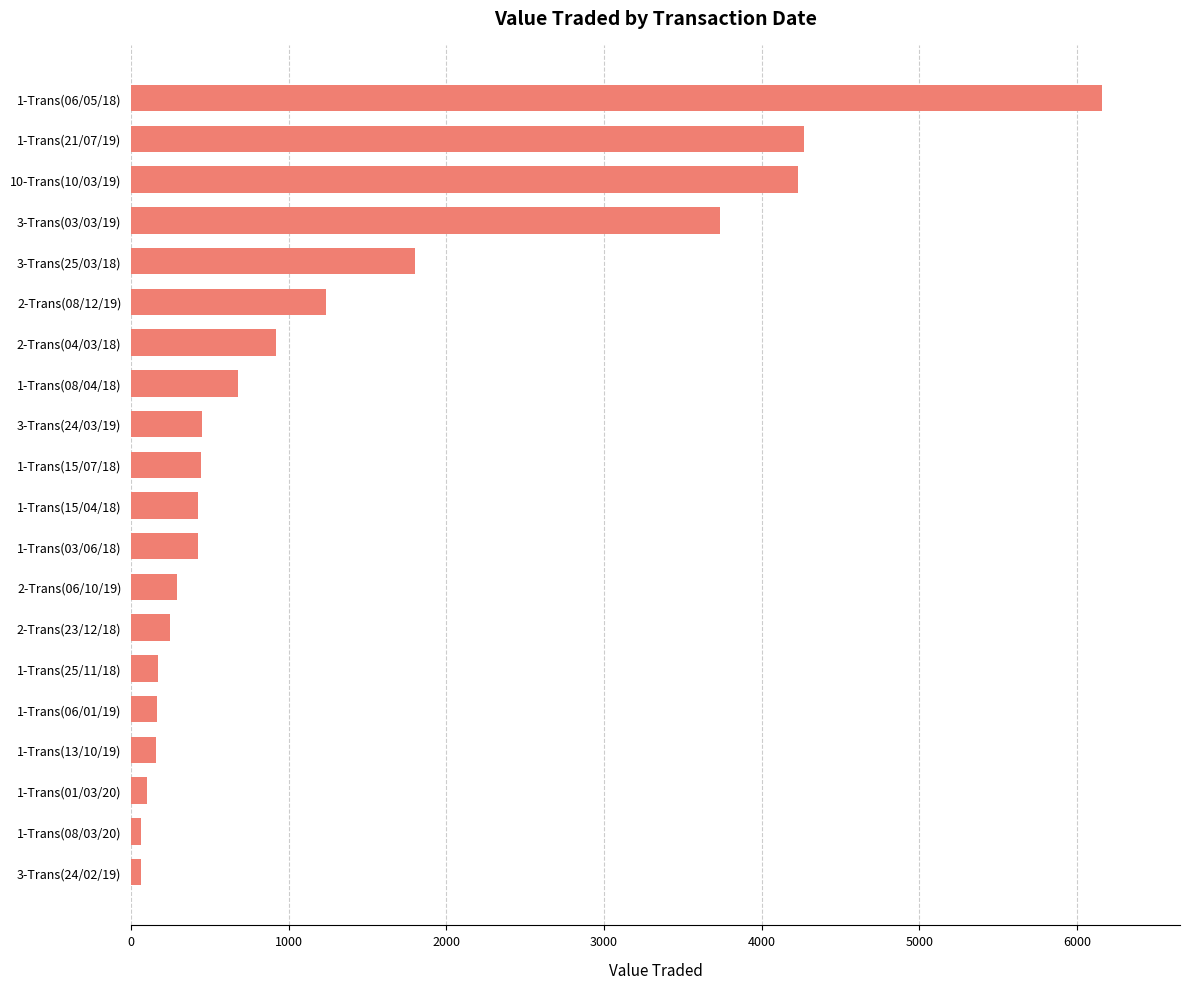

What is the ratio of the value at 3-Trans(25/03/18) to the value at 1-Trans(06/05/18)?

0.3